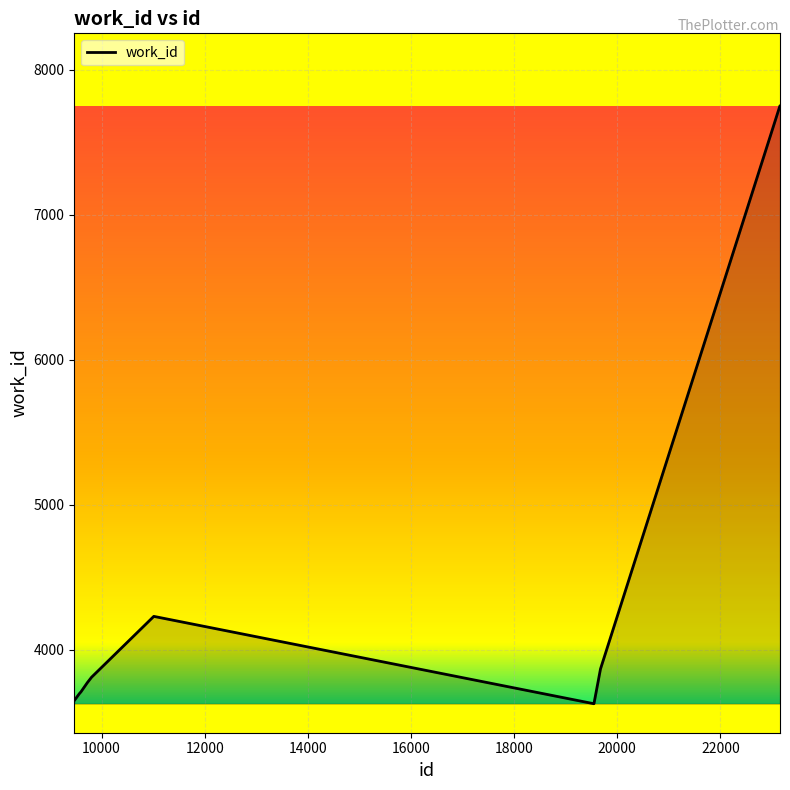

How many lines are shown in the chart?

1